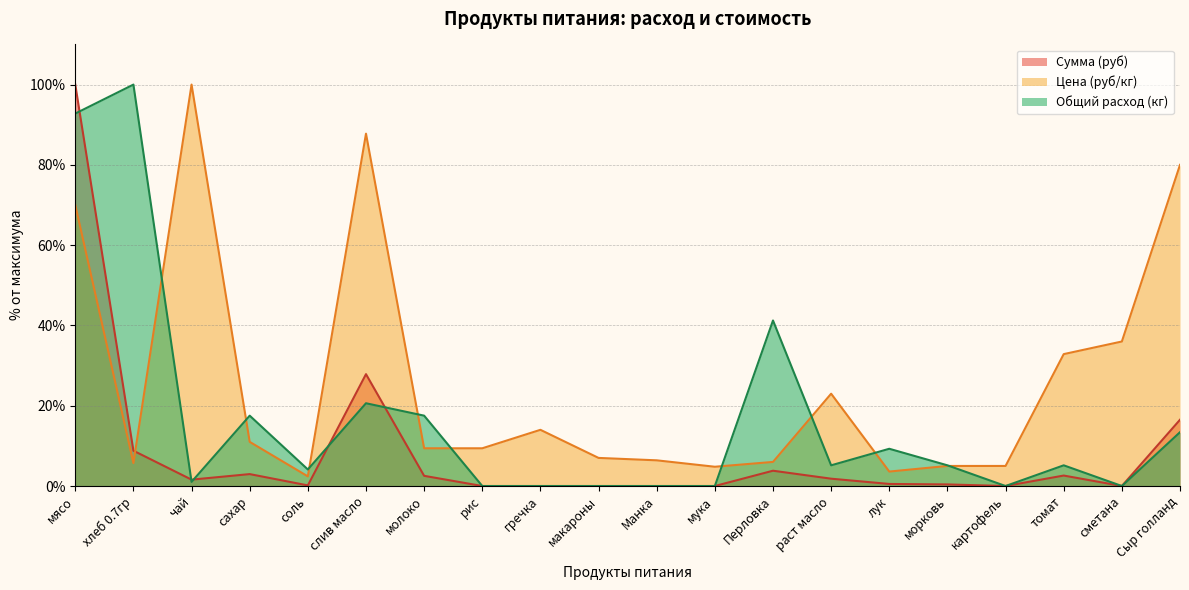

Reading left to right, list all the values displayed in this chart.

Цена (руб/кг): 70.0	5.7	100.0	11.0	2.4	87.8	9.4	9.4	14.0	7.0	6.4	4.8	6.0	23.0	3.6	5.0	5.0	32.9	36.0	80.0
Сумма (руб): 100.0	8.8	1.6	3.0	0.2	27.9	2.5	0.0	0.0	0.0	0.0	0.0	3.8	1.8	0.5	0.4	0.0	2.6	0.0	16.5
Общий расход (кг): 92.8	100.0	1.0	17.5	4.1	20.6	17.5	0.0	0.0	0.0	0.0	0.0	41.2	5.2	9.3	5.2	0.0	5.2	0.0	13.4